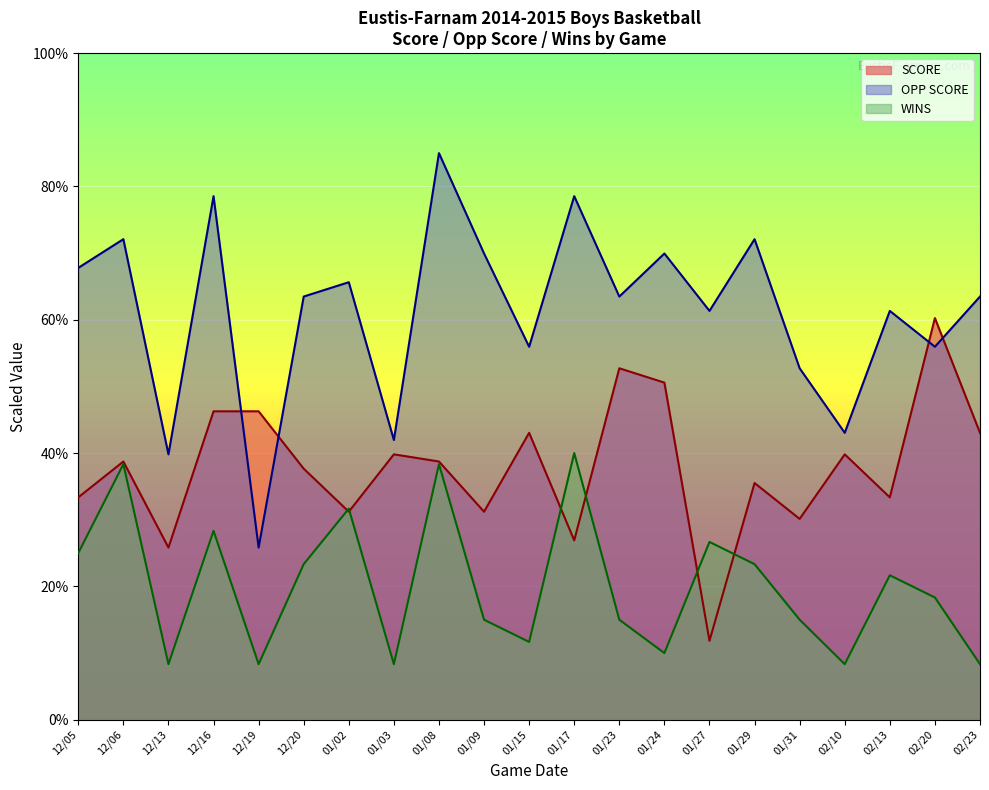

After their last crossing, which series has the higher values: SCORE or WINS?

SCORE